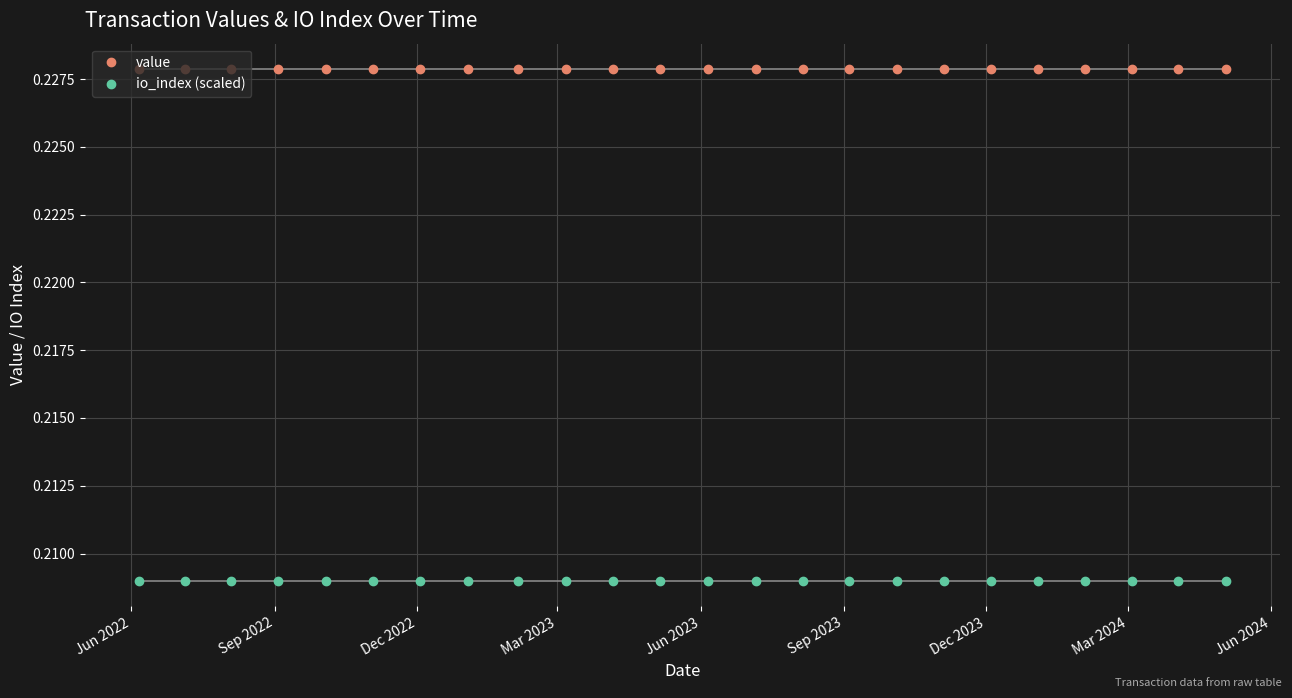

List the series in order of their overall mean, highest first.

value, io_index (scaled)